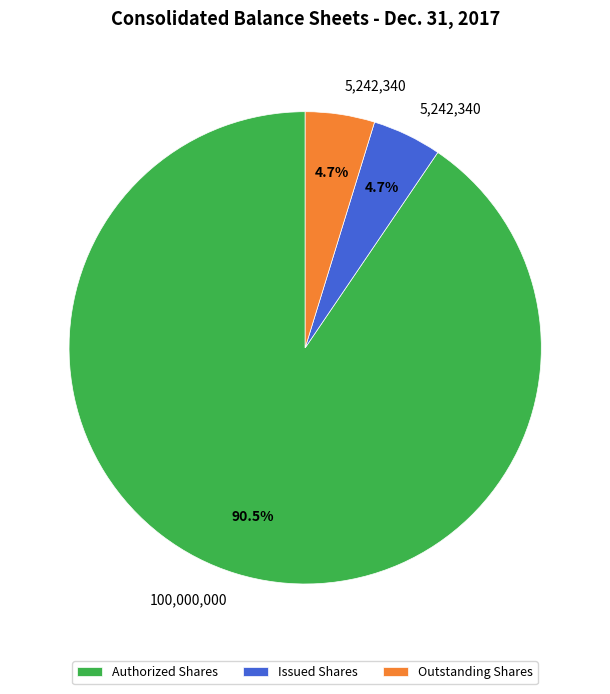

Approximately how many times larger is the value at Outstanding Shares compared to Issued Shares?

1.0